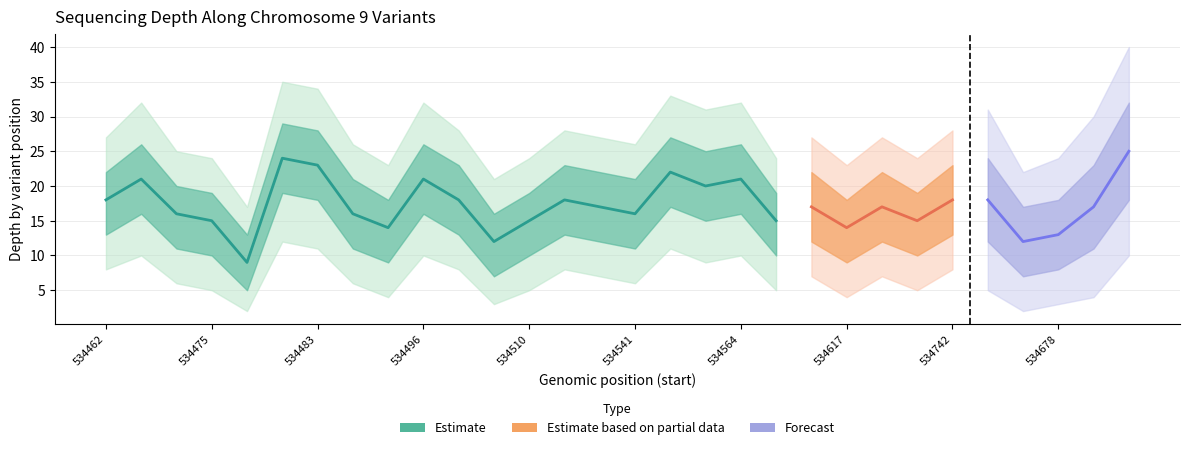

True or false: depth_lower and depth intersect in this chart.

False